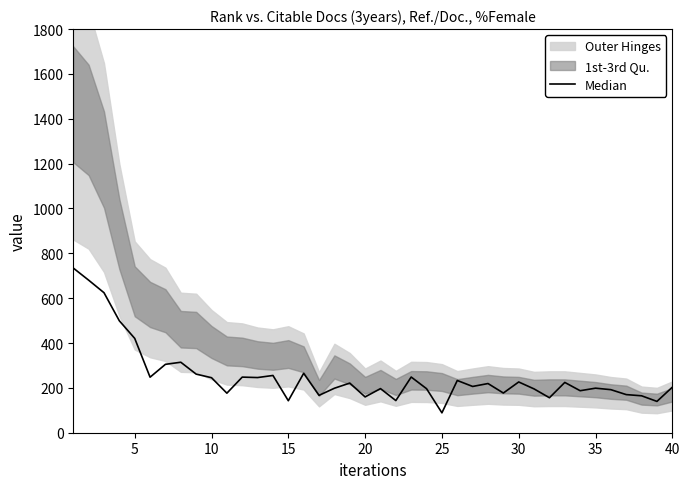

Does the chart display data point markers on the line(s)?

No